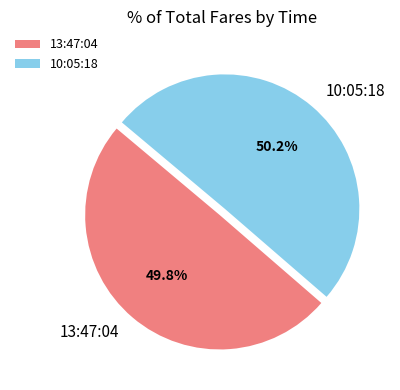

What is the ratio of the value at 10:05:18 to the value at 13:47:04?

1.0